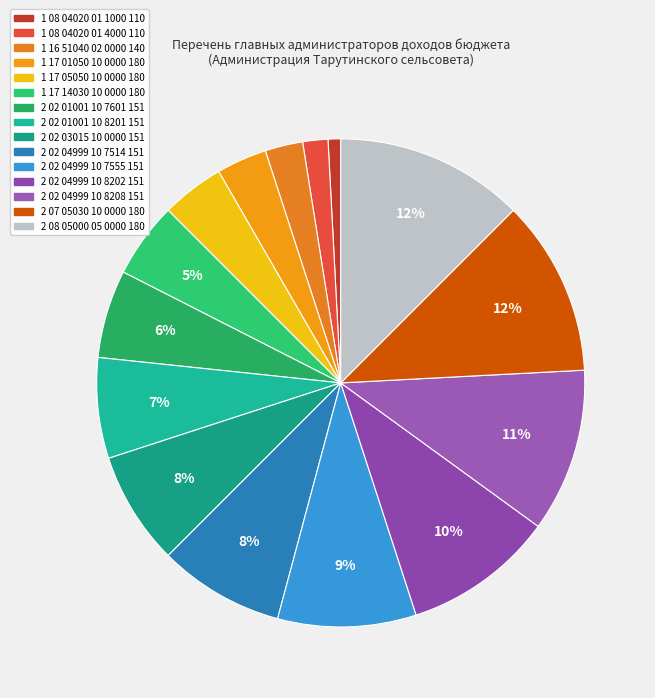

Count the number of slices in the pie.

15